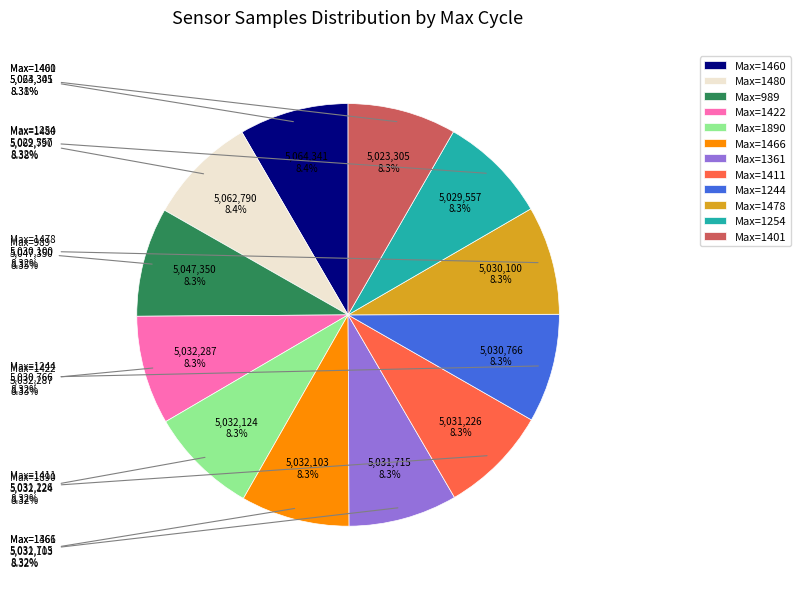

To the nearest percent, what is the combined percentage of 28/1480 and 28/1460?

17%